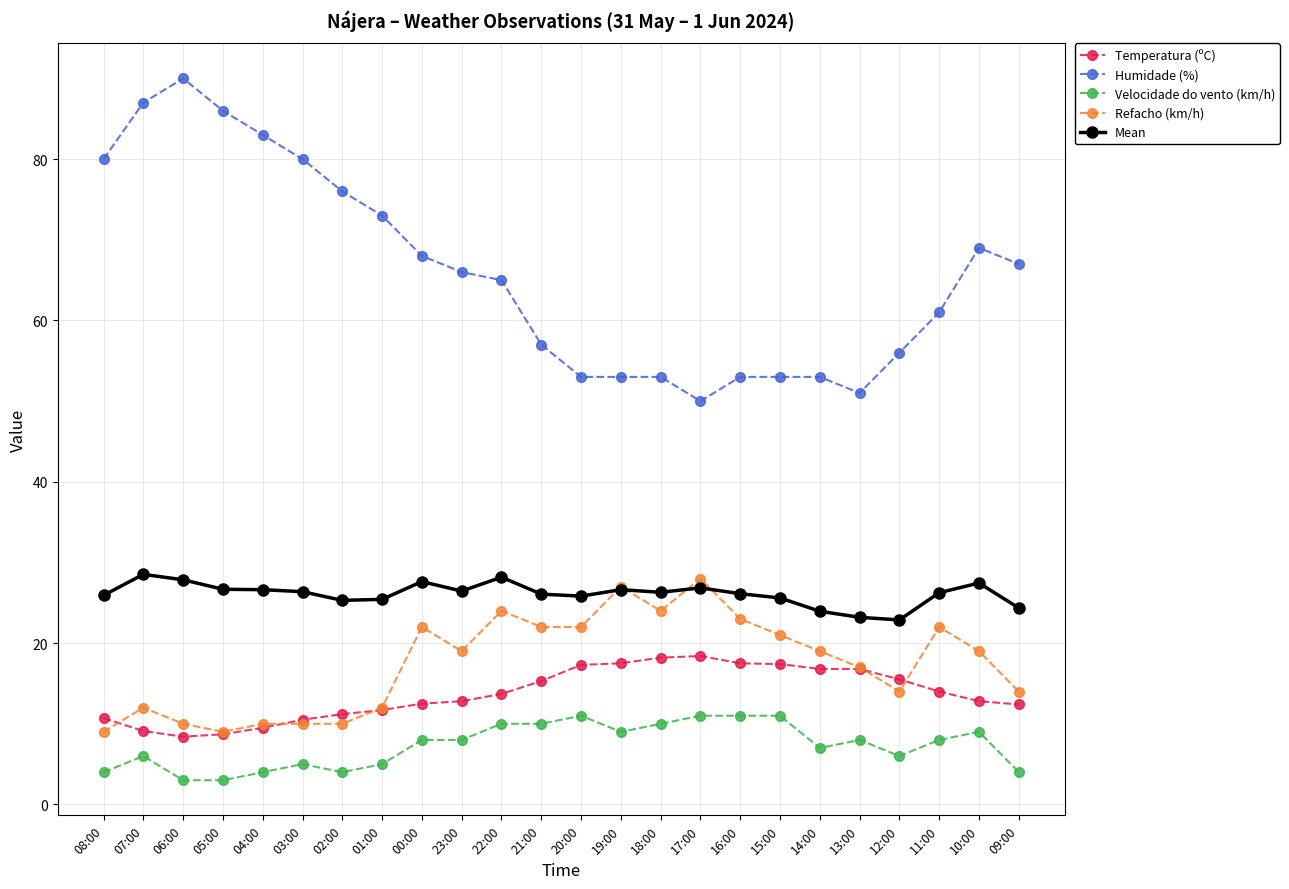

What is the smallest value displayed?

3.0